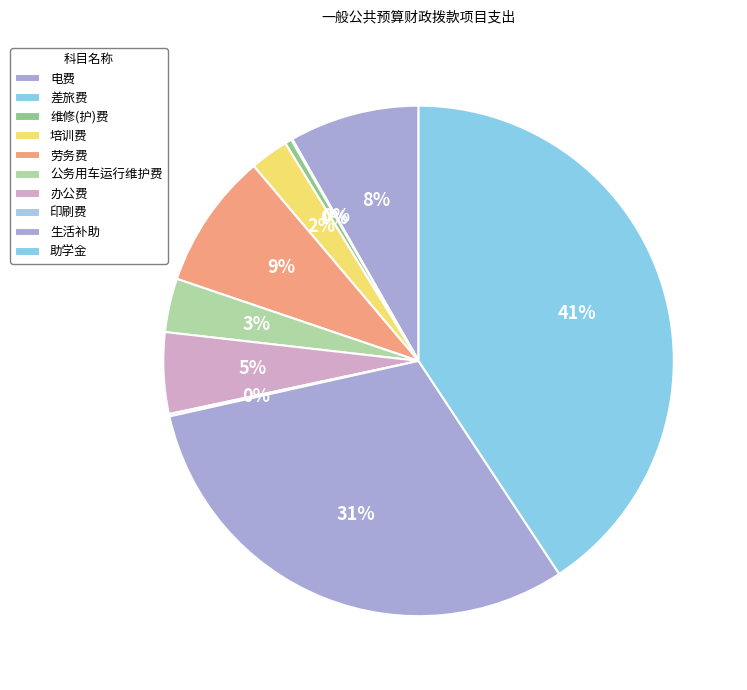

Which slice is the largest?

助学金